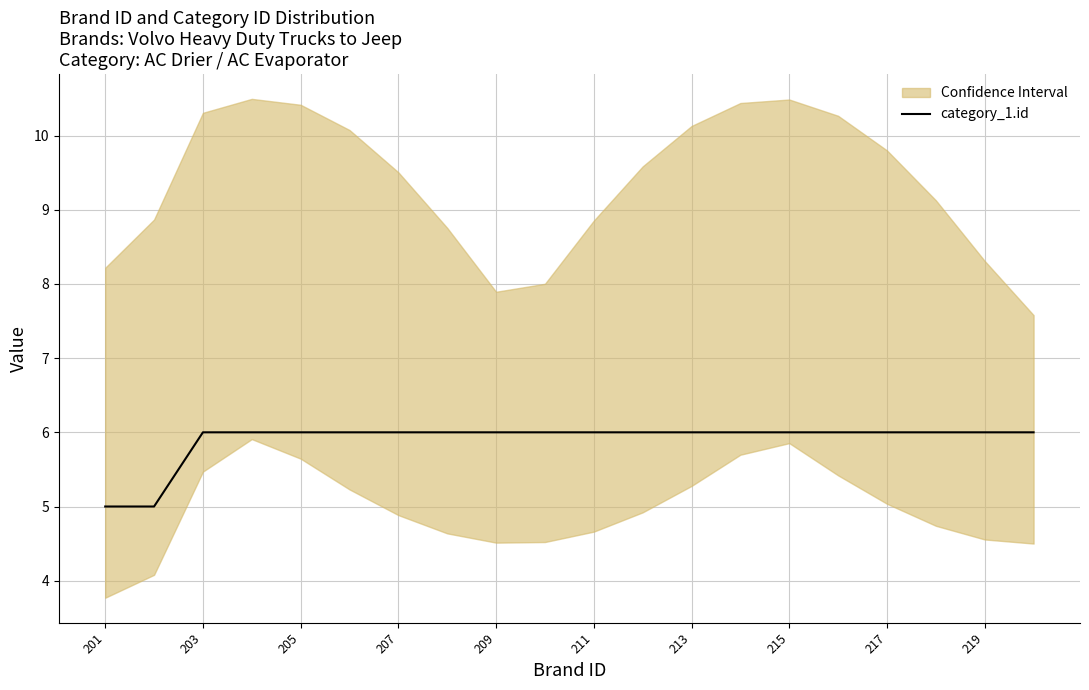

Where is the data nearest to the value 5?

201